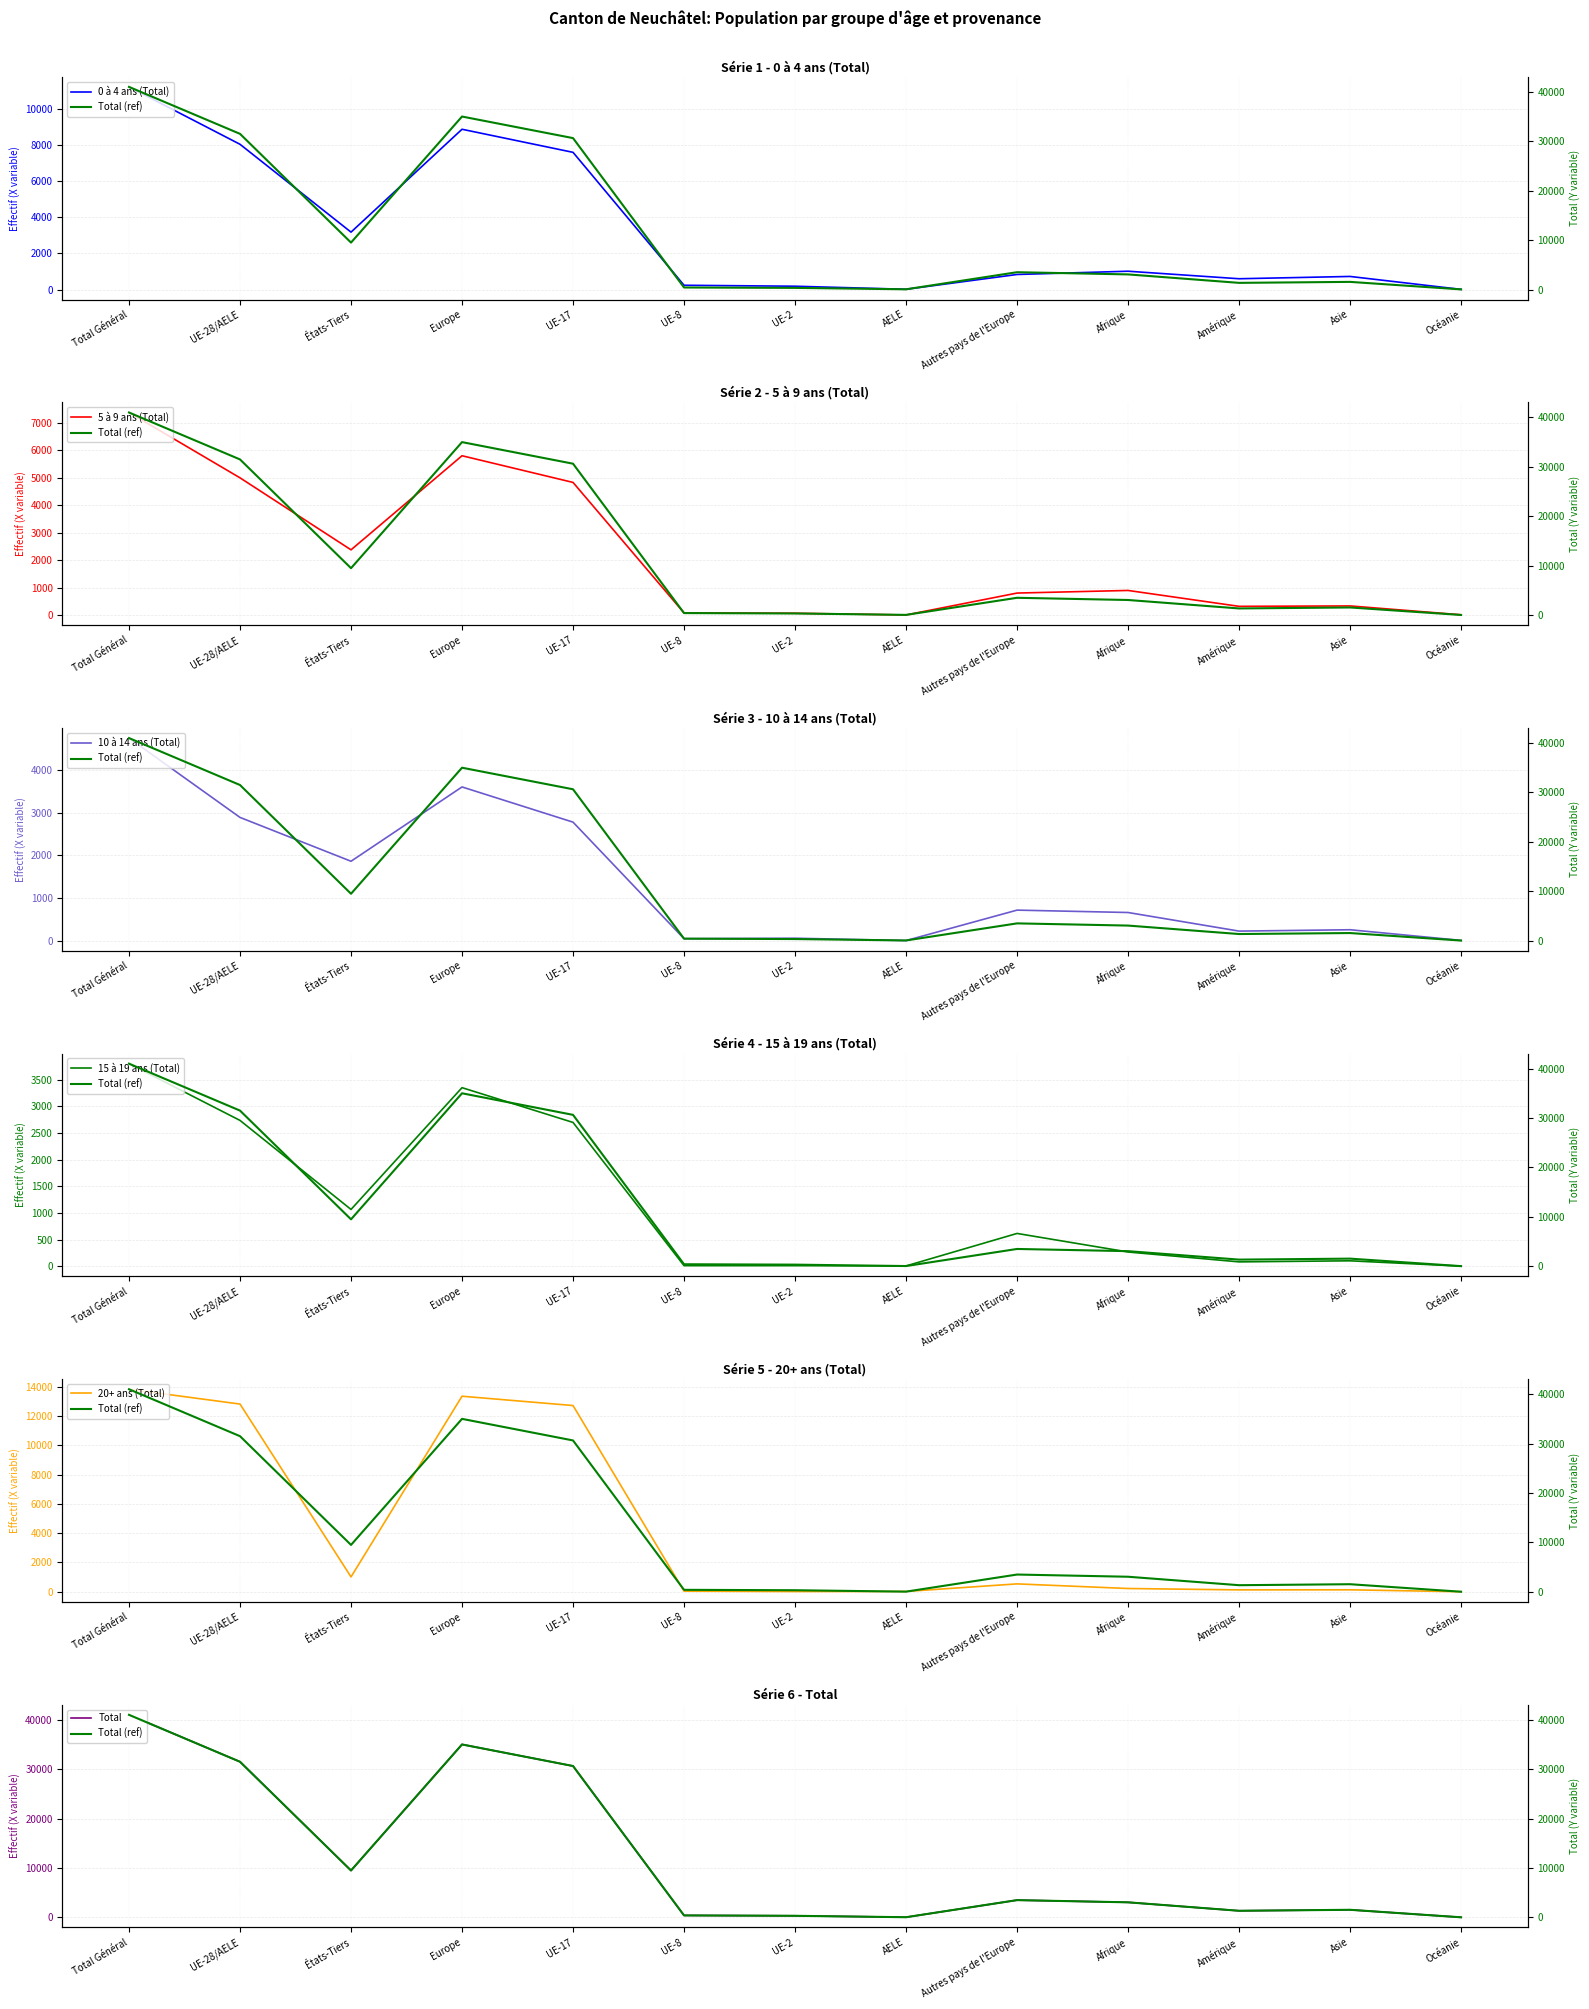

What is the average value of the 0 à 4 ans (Total) series?

3268